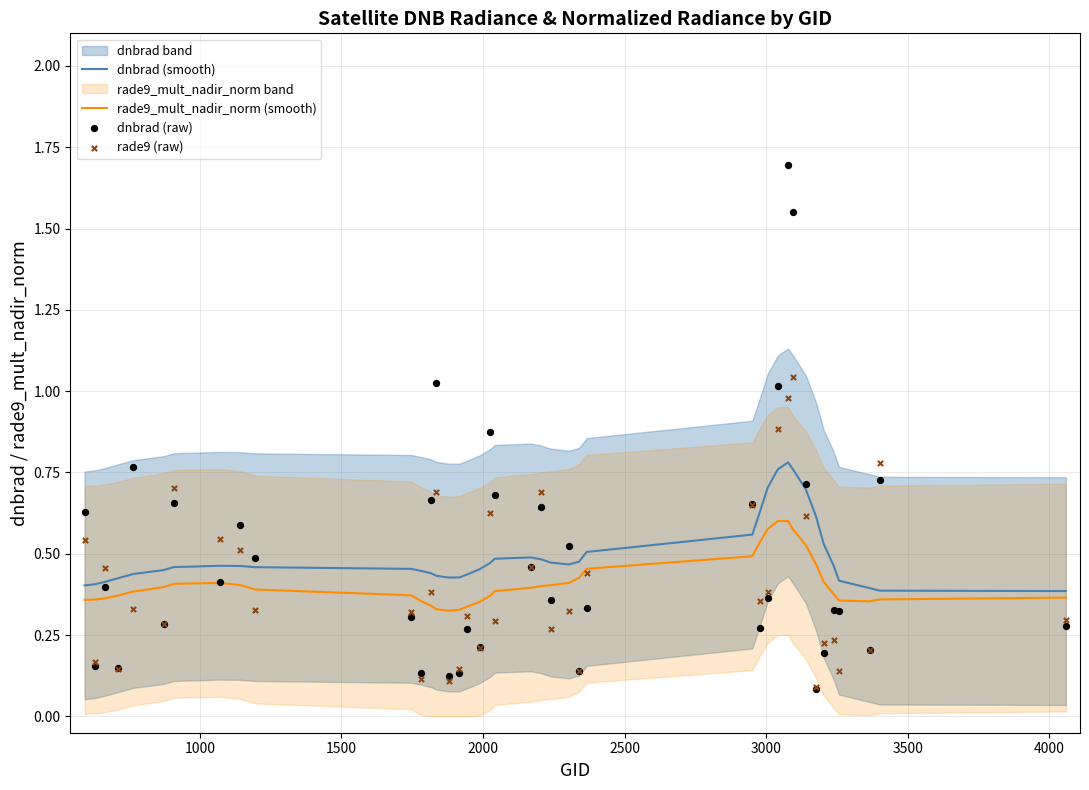

Which series reaches the maximum Y coordinate?

dnbrad (raw)